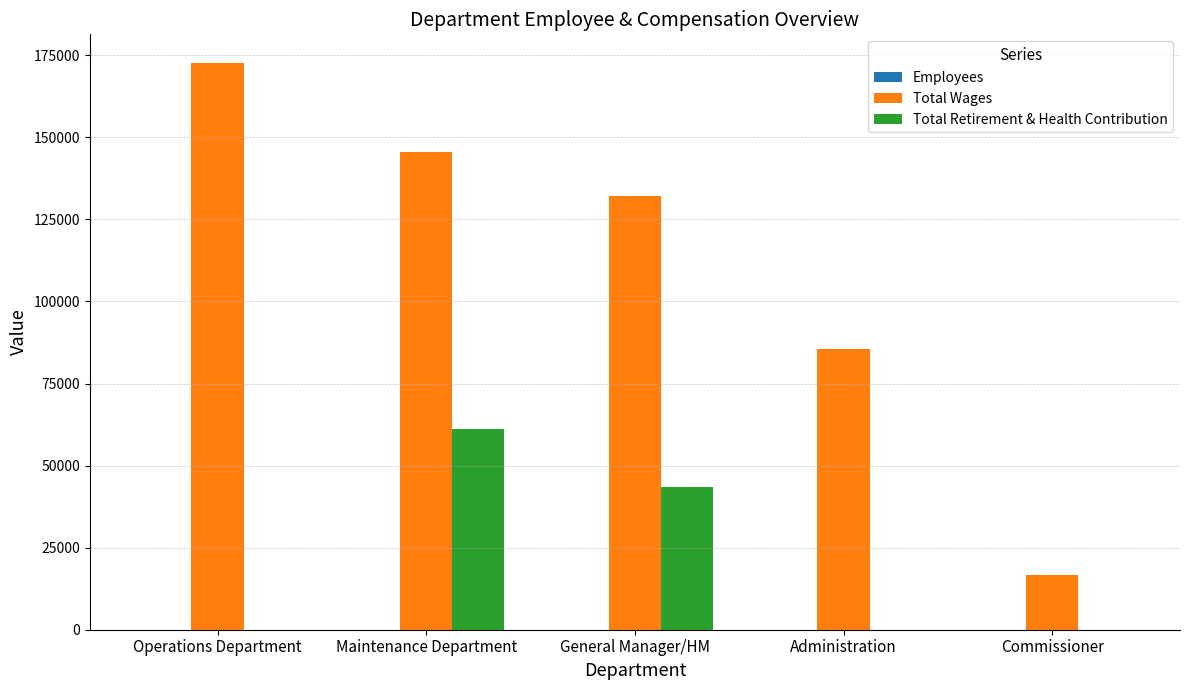

How many categories are shown in the chart?

5